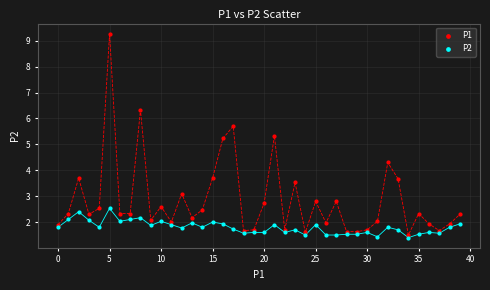

Which series reaches the minimum Y coordinate?

P2